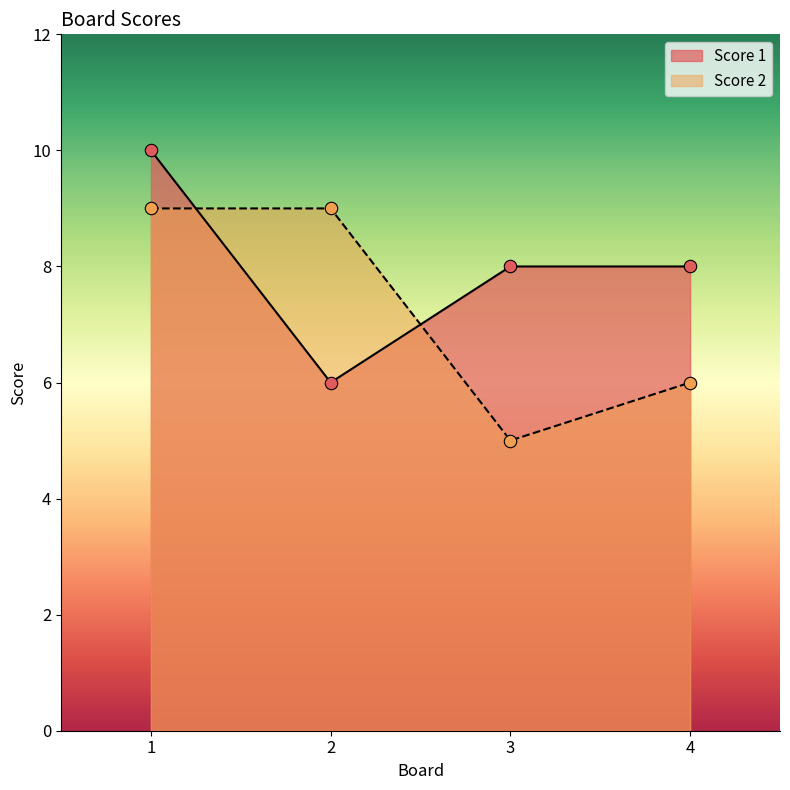

At how many categories does at least one series exceed 8?

2